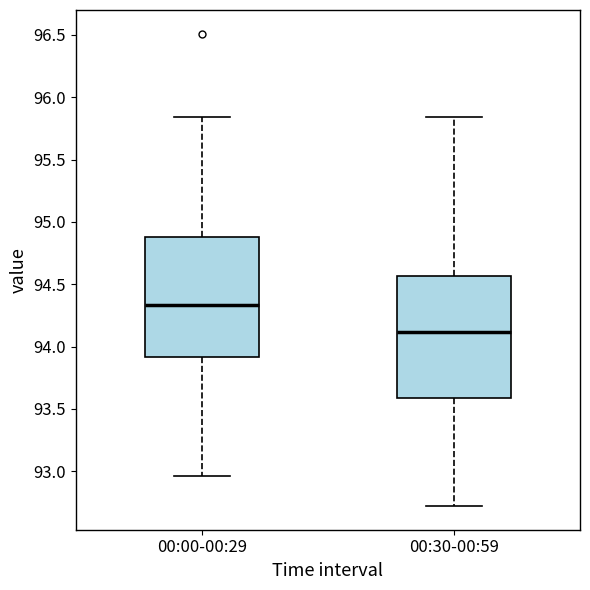

Which box's median line is the lowest?

00:30-00:59